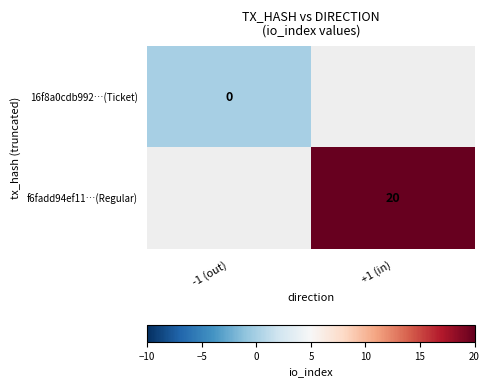

At which category does the chart reach its minimum across all series?

-1 (out)